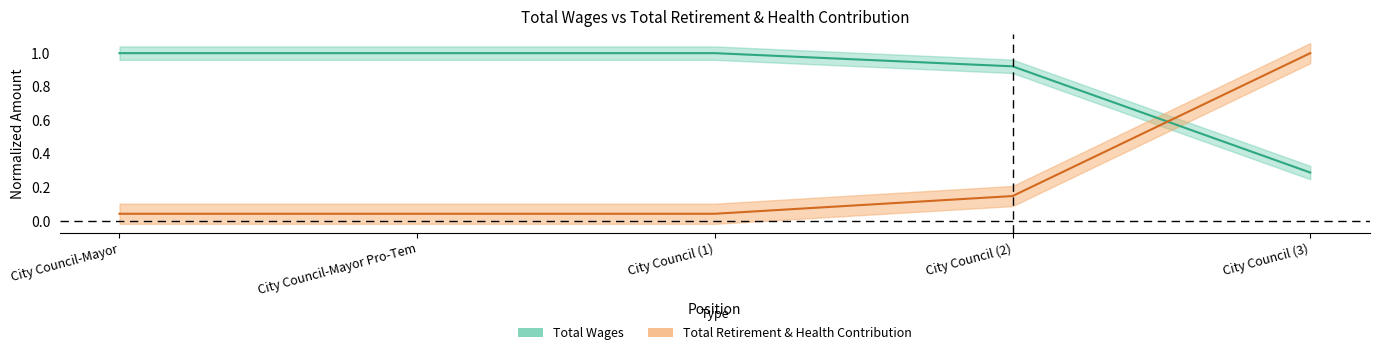

What is the sum of all total_retirement values?

4.2